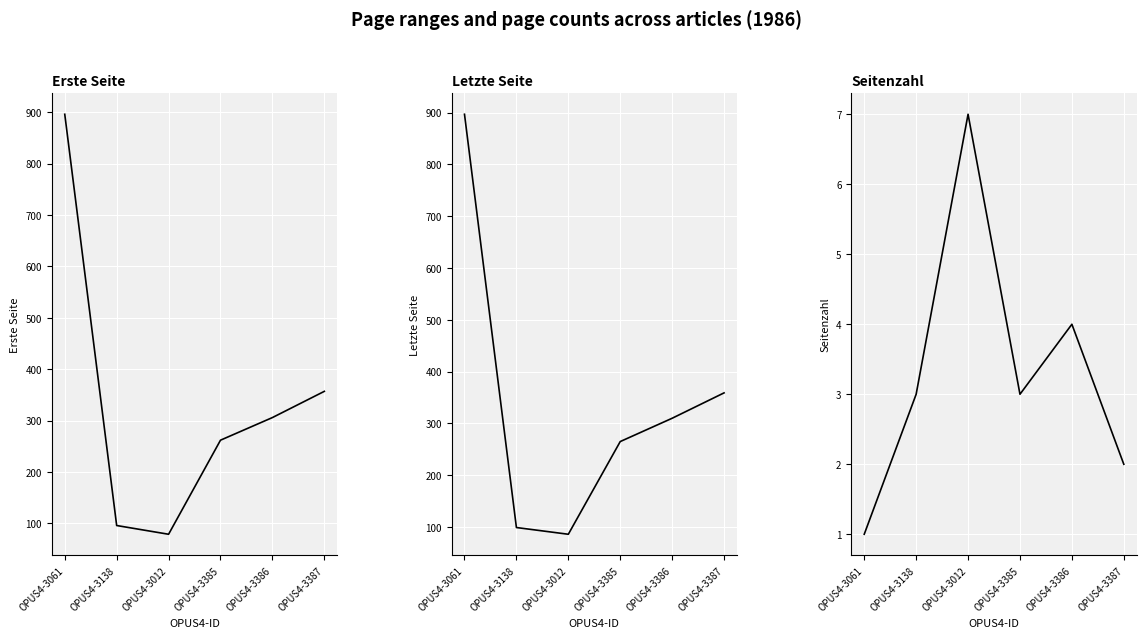

What is the value of the Erste Seite point at the 1st from the left?

896